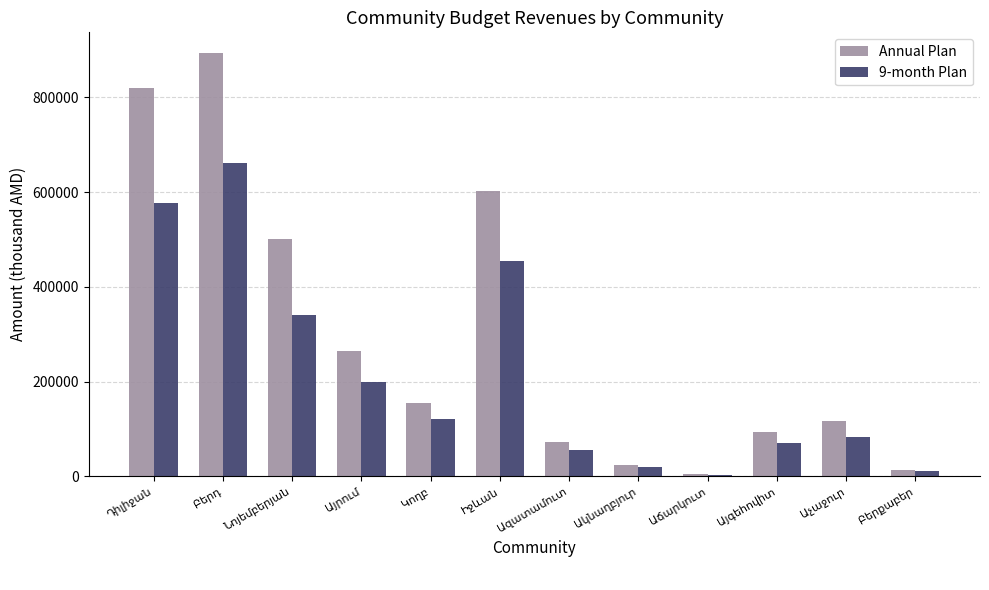

What is the sum of all Annual Plan values?

3563092.3